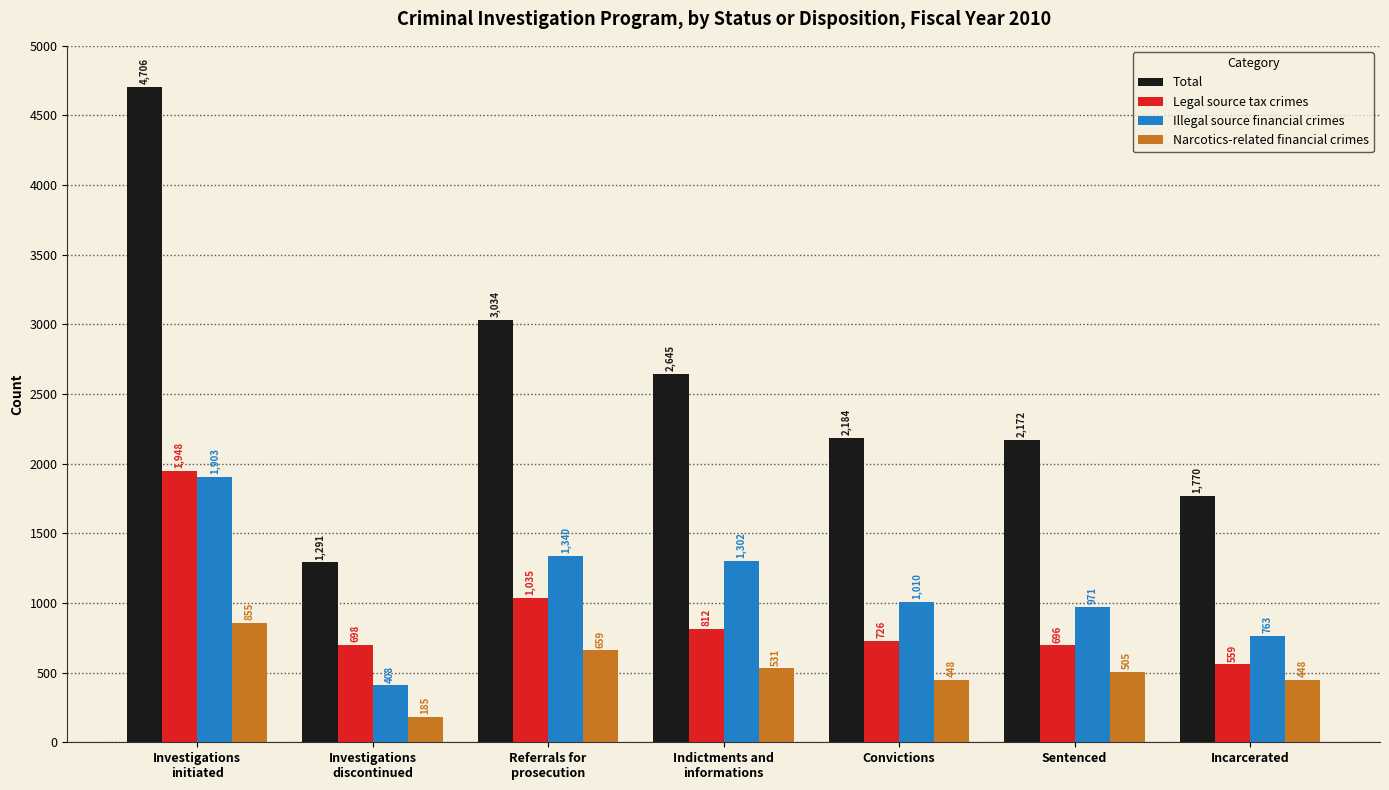

Is it true that Narcotics-related financial crimes equals 910 at Referrals for
prosecution?

False